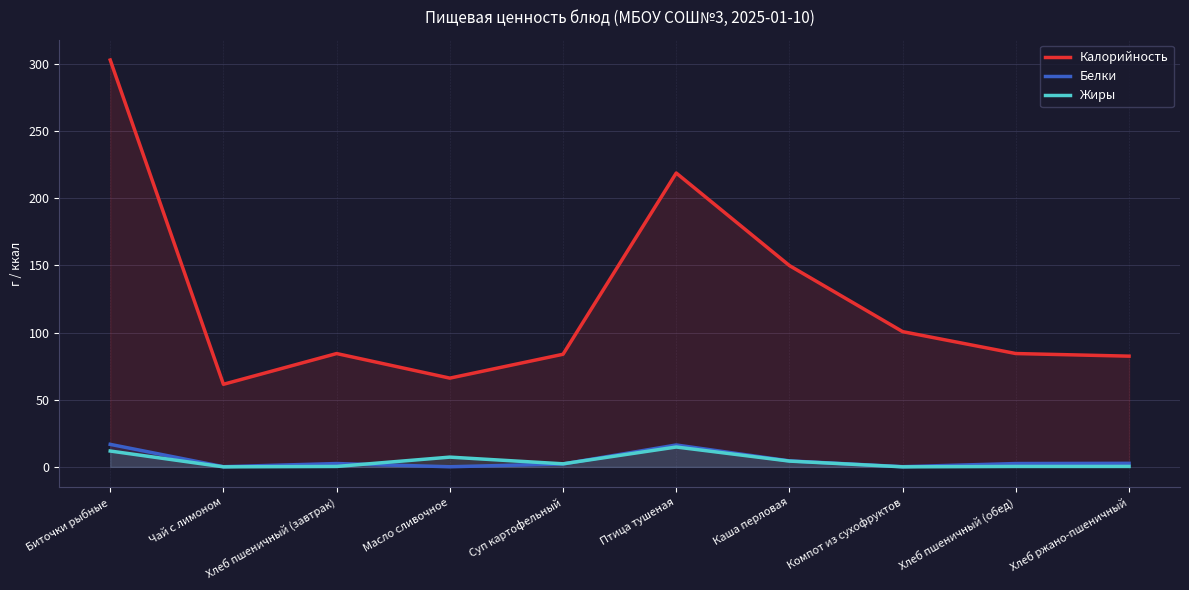

How many interior local valleys does the Белки series have?

3